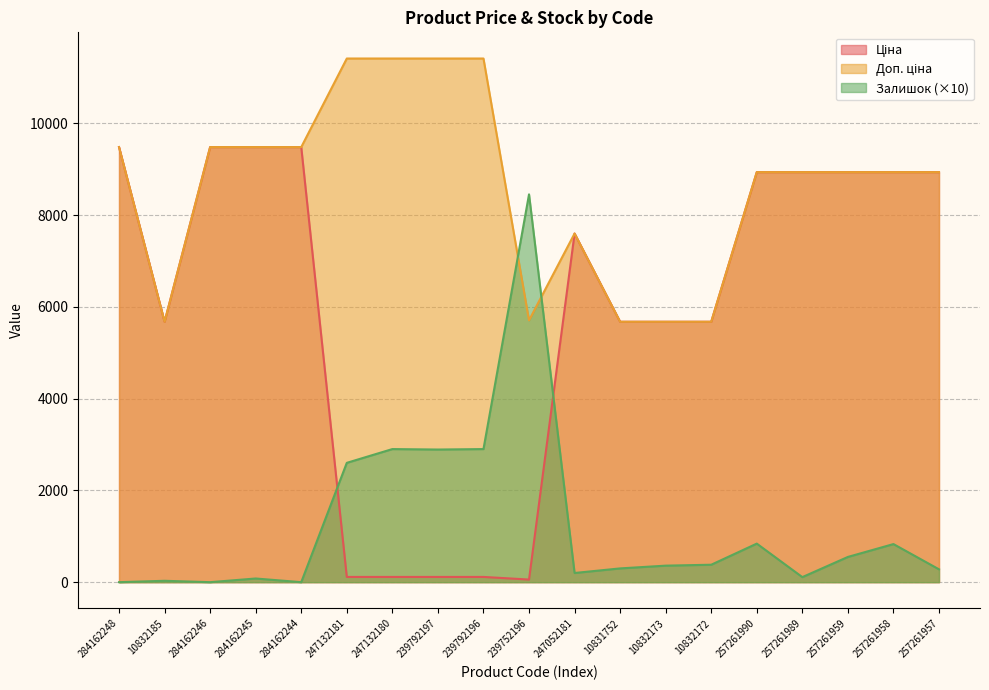

What is the spread (max minus min) of values at 247052181?

7396.5